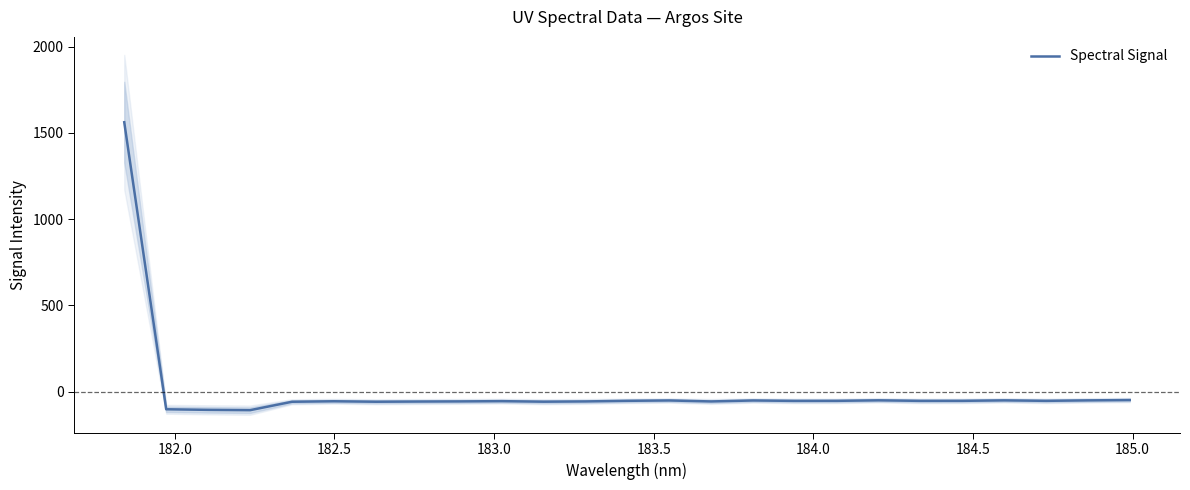

Between 183.5 and 183.0, which is larger?

183.5